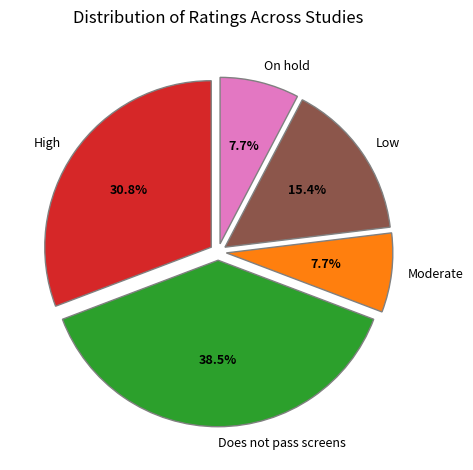

Do On hold and Does not pass screens together represent more than half of the pie?

No